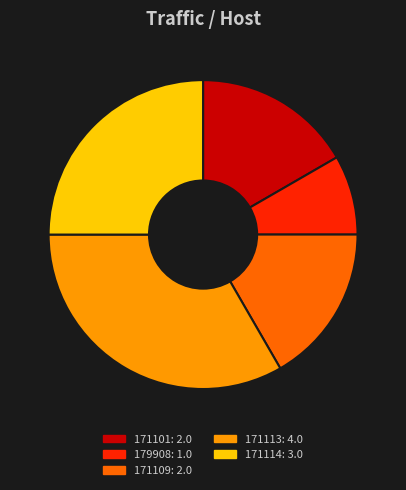

Between 171113 and 171101, which is larger?

171113